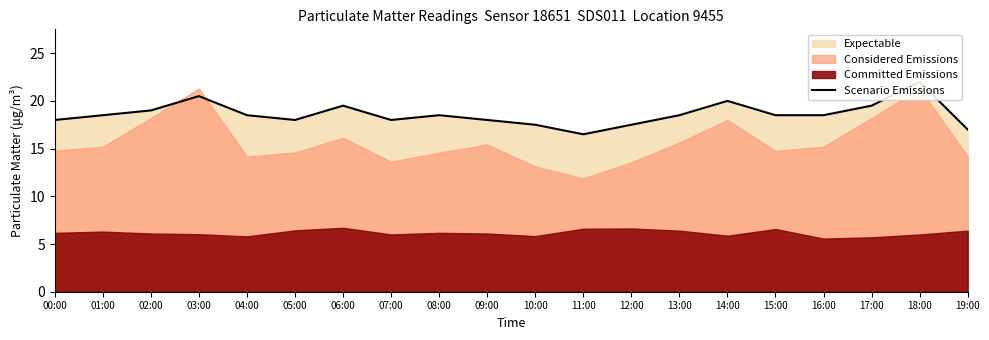

What is the average value?

18.6